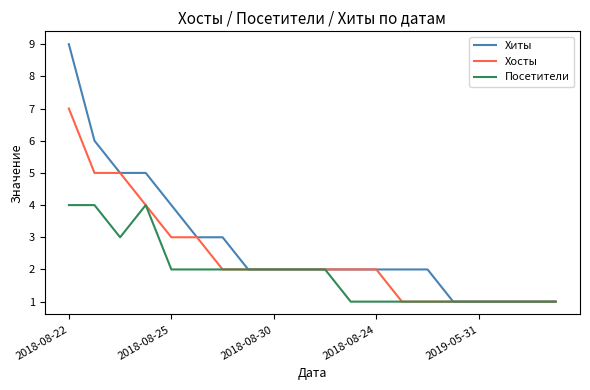

List the series in order of their peak value, lowest first.

Посетители, Хосты, Хиты